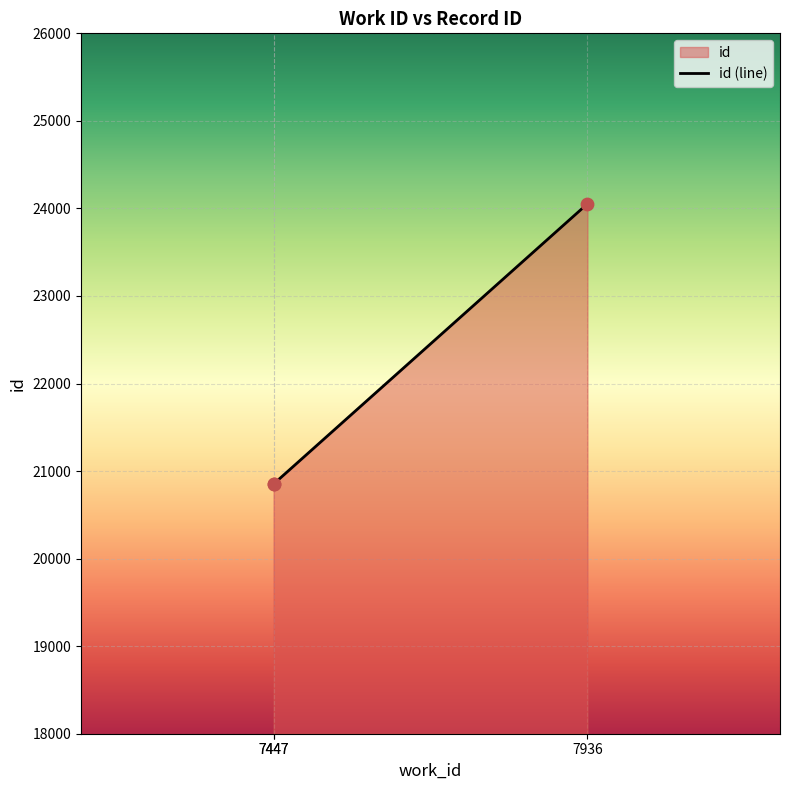

Approximately how many times larger is the value at 7447 compared to 7936?

0.9